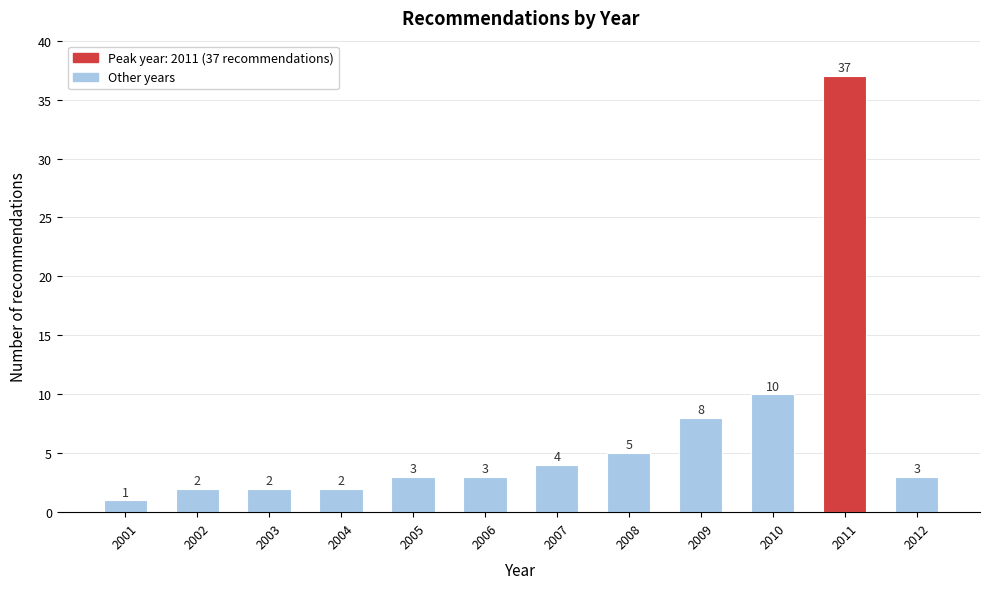

Reading right to left, list all the values displayed in this chart.

2012=3	2011=37	2010=10	2009=8	2008=5	2007=4	2006=3	2005=3	2004=2	2003=2	2002=2	2001=1